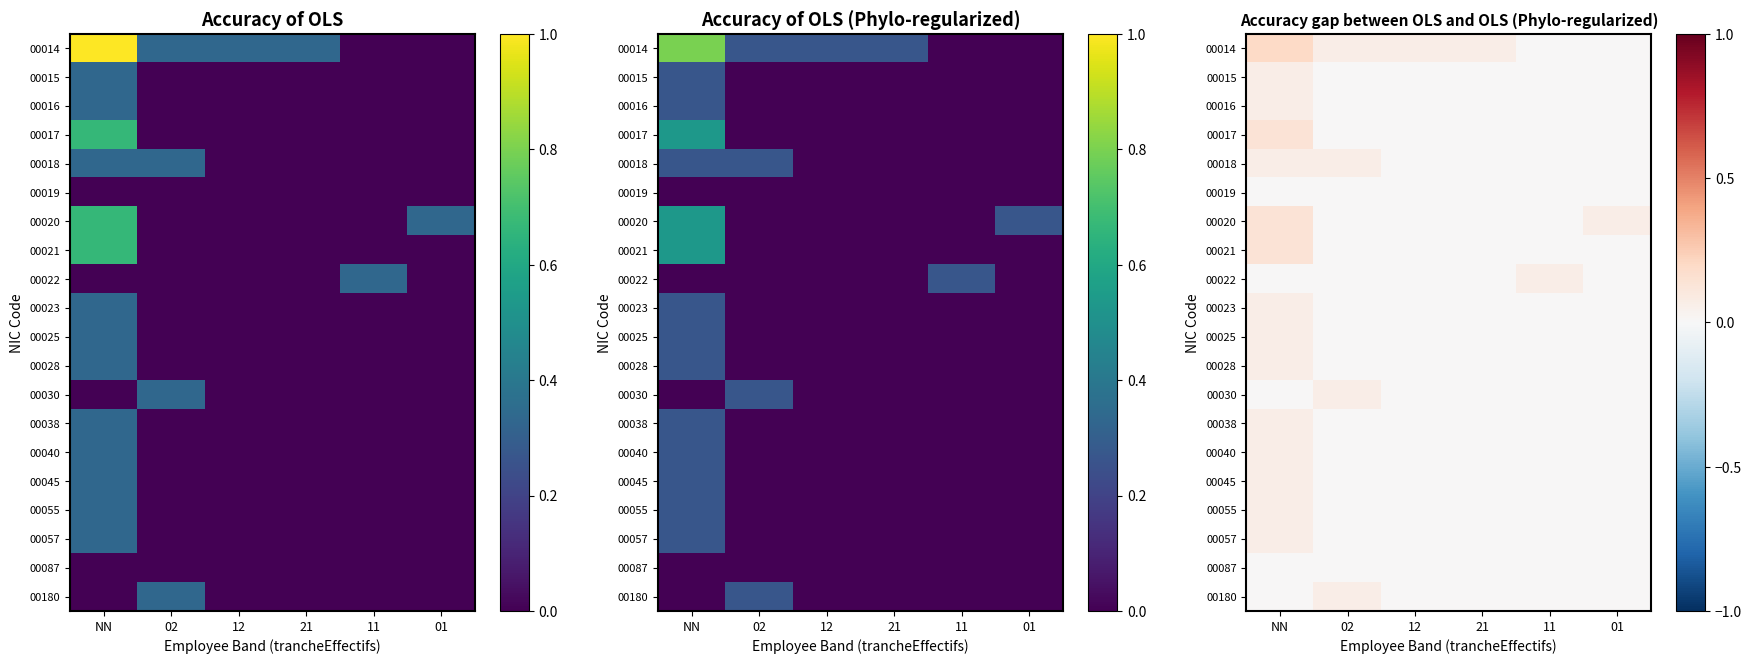

What is the difference between the maximum and second lowest values in the 00025 series?

0.1